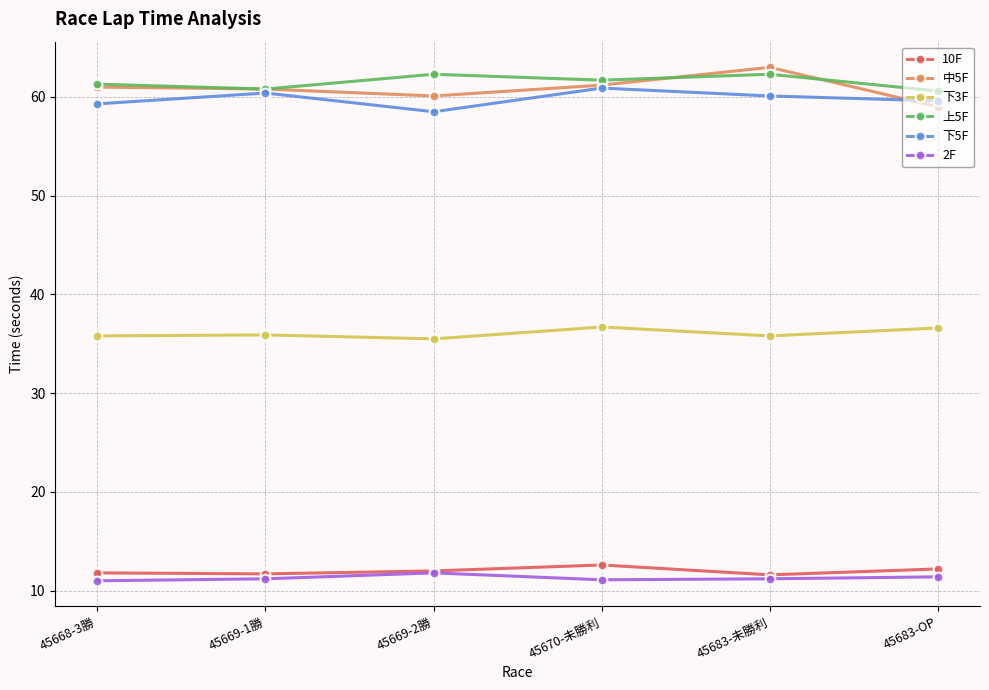

How many lines are shown in the chart?

6